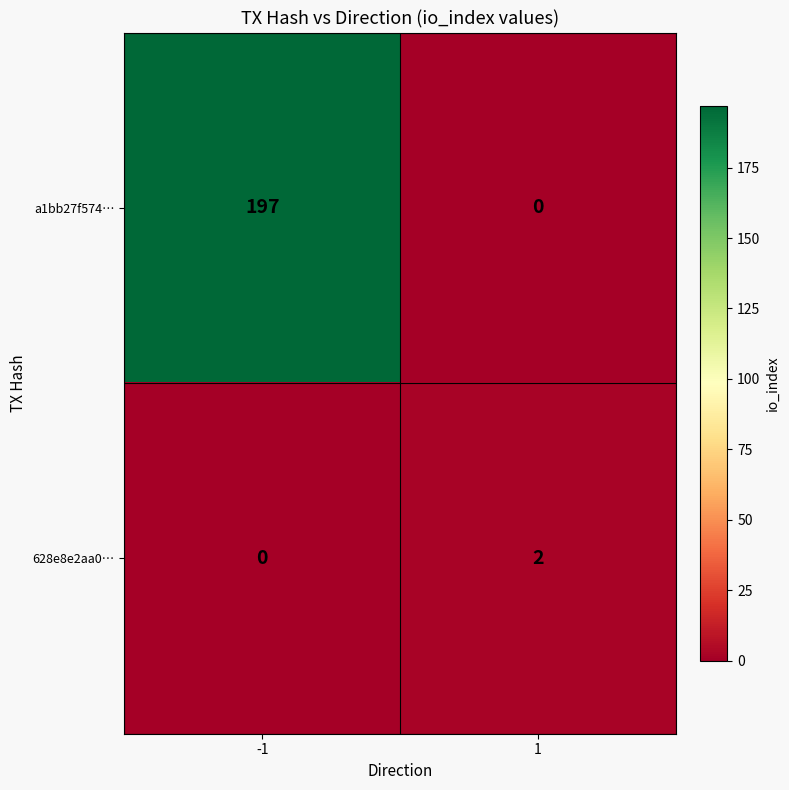

At 1, list the series in order from largest to smallest.

628e8e2aa0…, a1bb27f574…